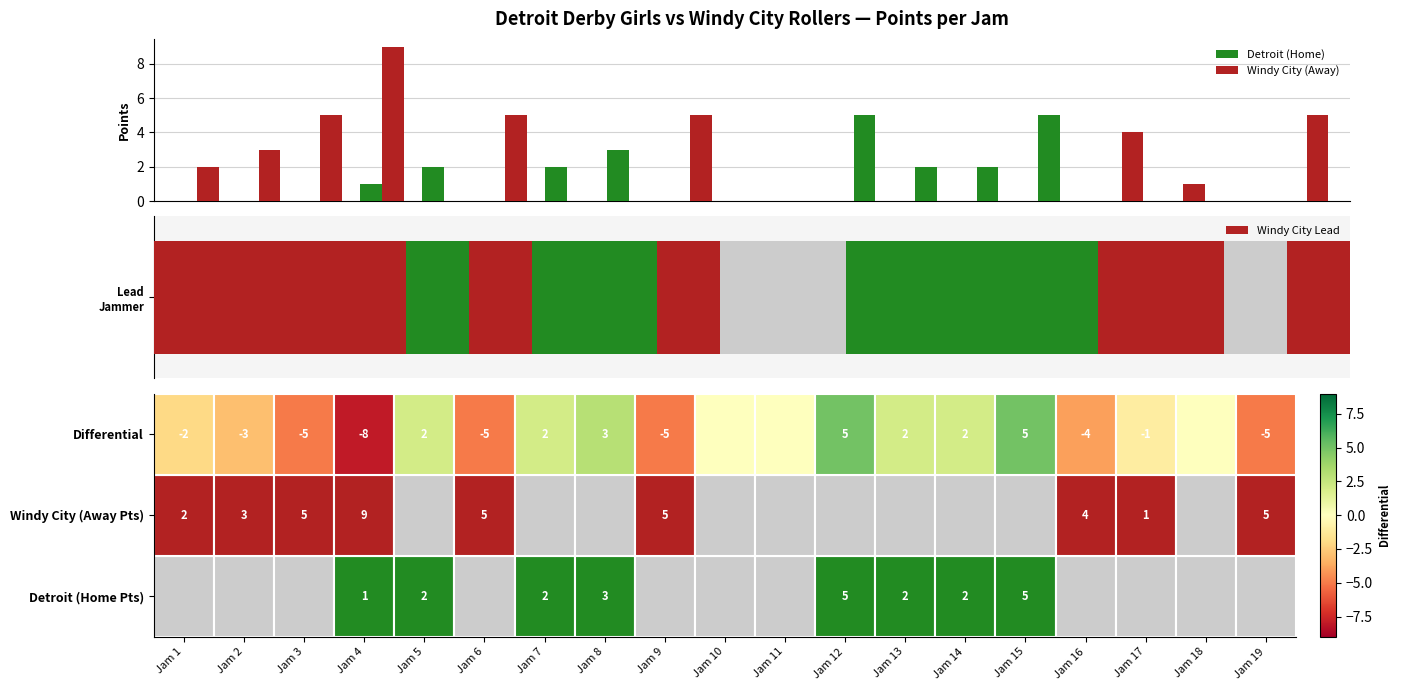

Reading right to left, list all the values displayed in this chart.

Detroit (Home): Jam 19=0	Jam 18=0	Jam 17=0	Jam 16=0	Jam 15=5	Jam 14=2	Jam 13=2	Jam 12=5	Jam 11=0	Jam 10=0	Jam 9=0	Jam 8=3	Jam 7=2	Jam 6=0	Jam 5=2	Jam 4=1	Jam 3=0	Jam 2=0	Jam 1=0
Windy City (Away): Jam 19=5	Jam 18=0	Jam 17=1	Jam 16=4	Jam 15=0	Jam 14=0	Jam 13=0	Jam 12=0	Jam 11=0	Jam 10=0	Jam 9=5	Jam 8=0	Jam 7=0	Jam 6=5	Jam 5=0	Jam 4=9	Jam 3=5	Jam 2=3	Jam 1=2